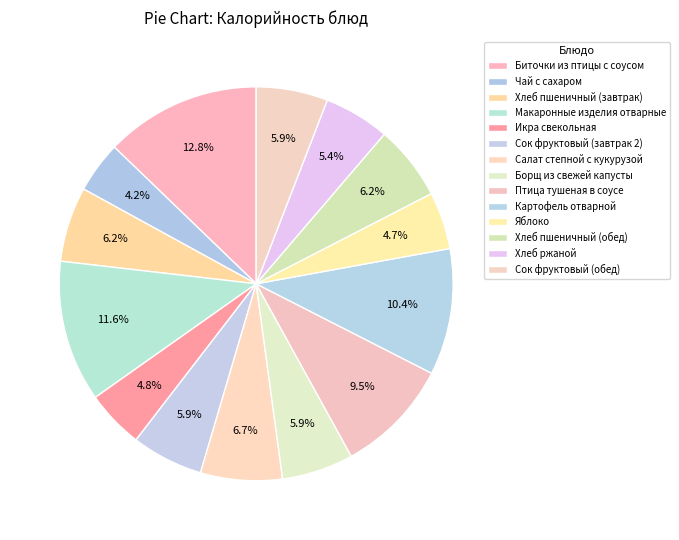

How many segments does this pie chart have?

14